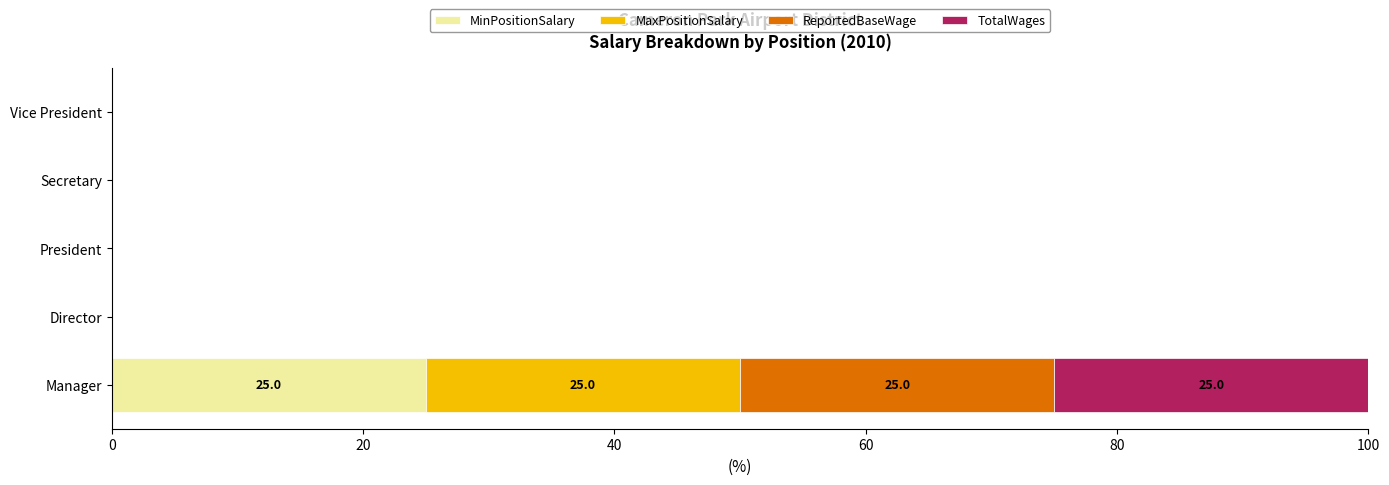

Rank the series by their maximum value, from lowest to highest.

MinPositionSalary, MaxPositionSalary, ReportedBaseWage, TotalWages